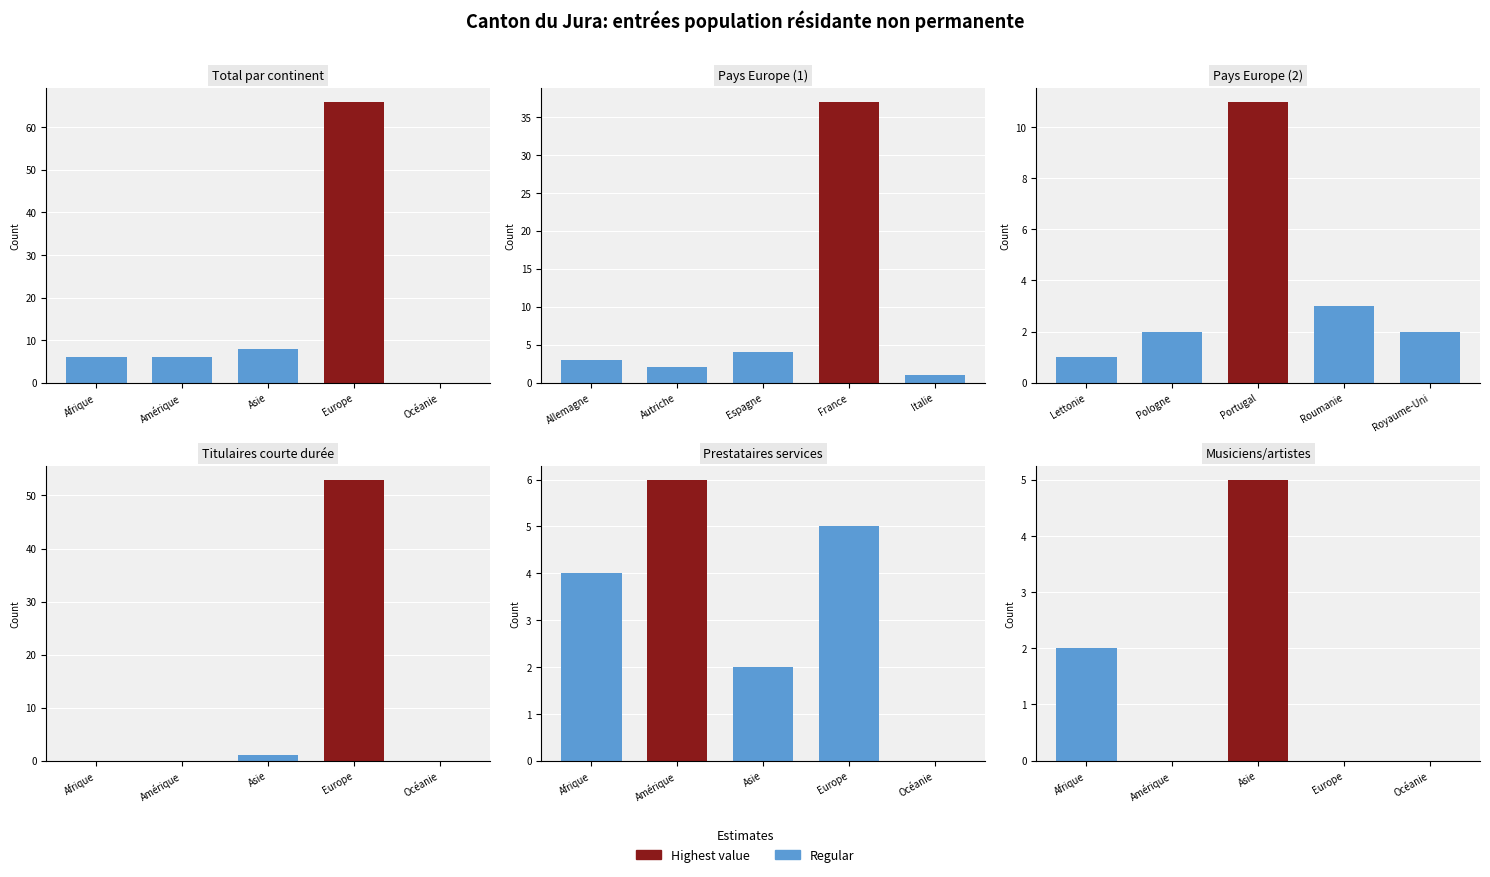

Rank the series at Océanie from lowest to highest value.

Titulaires courte durée, Prestataires services, Musiciens artistes, Total